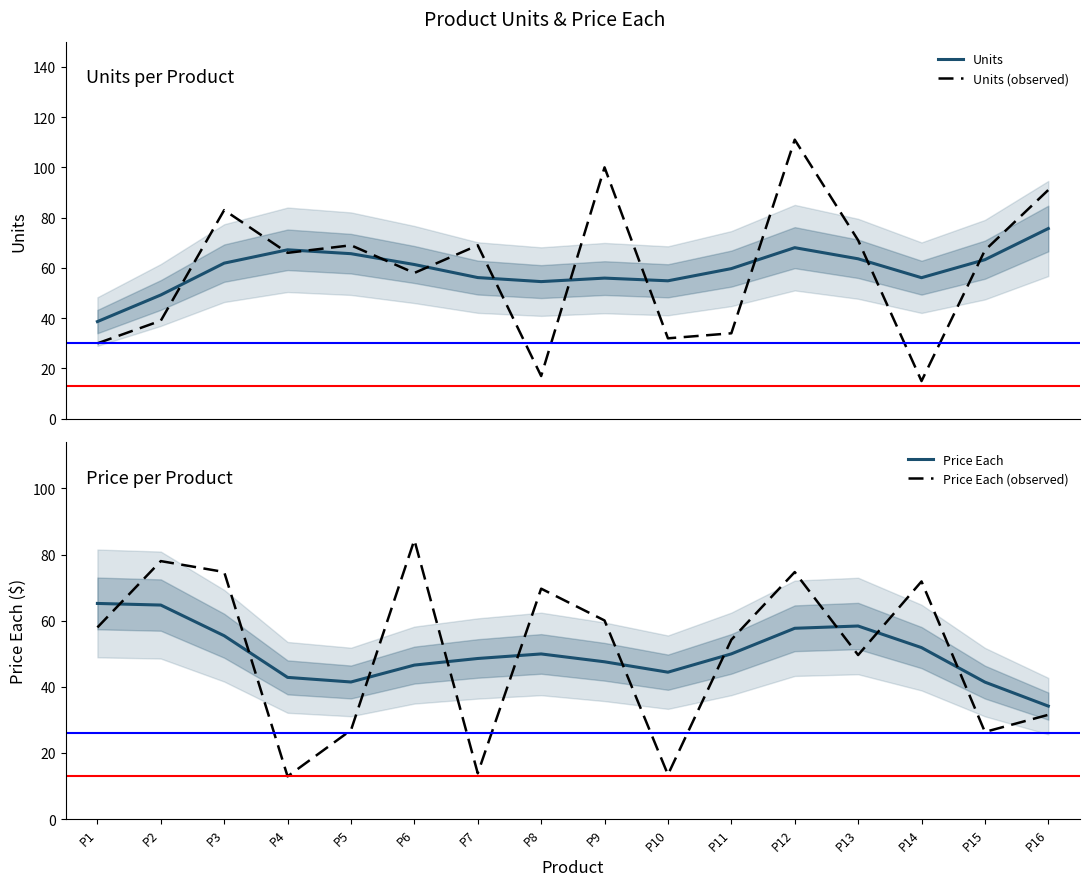

Where is Units (observed) nearest to the value 63?

P4